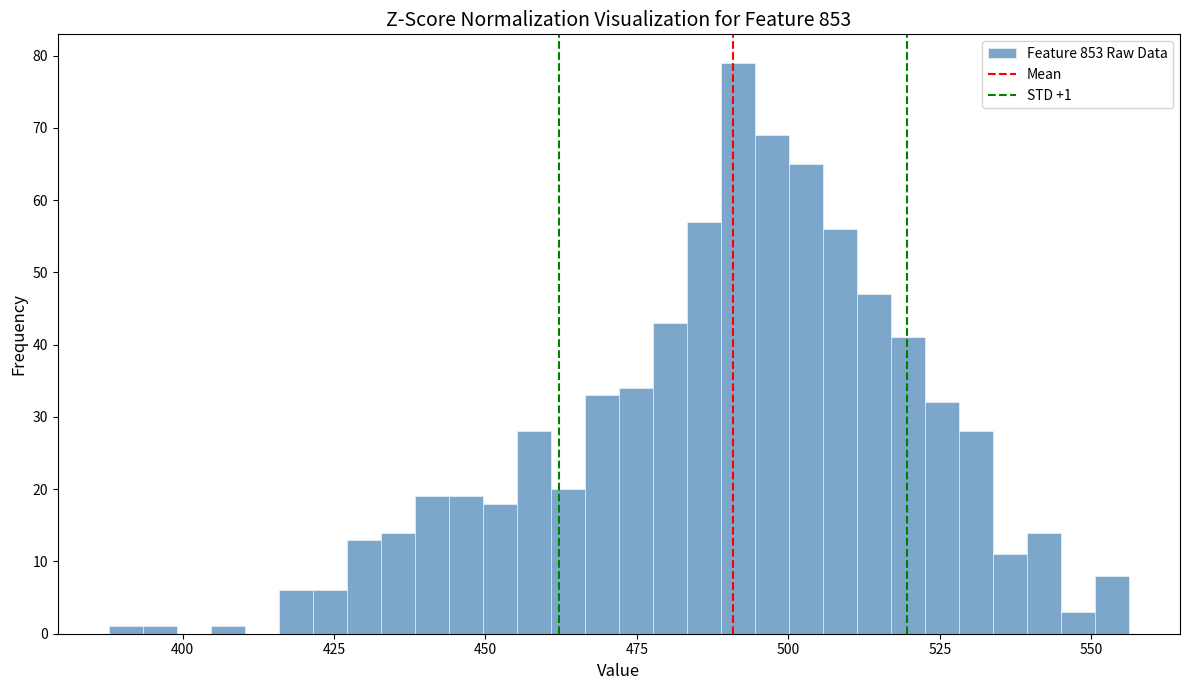

Read against the x-axis, roughly where is the centre of the tallest bar?

490